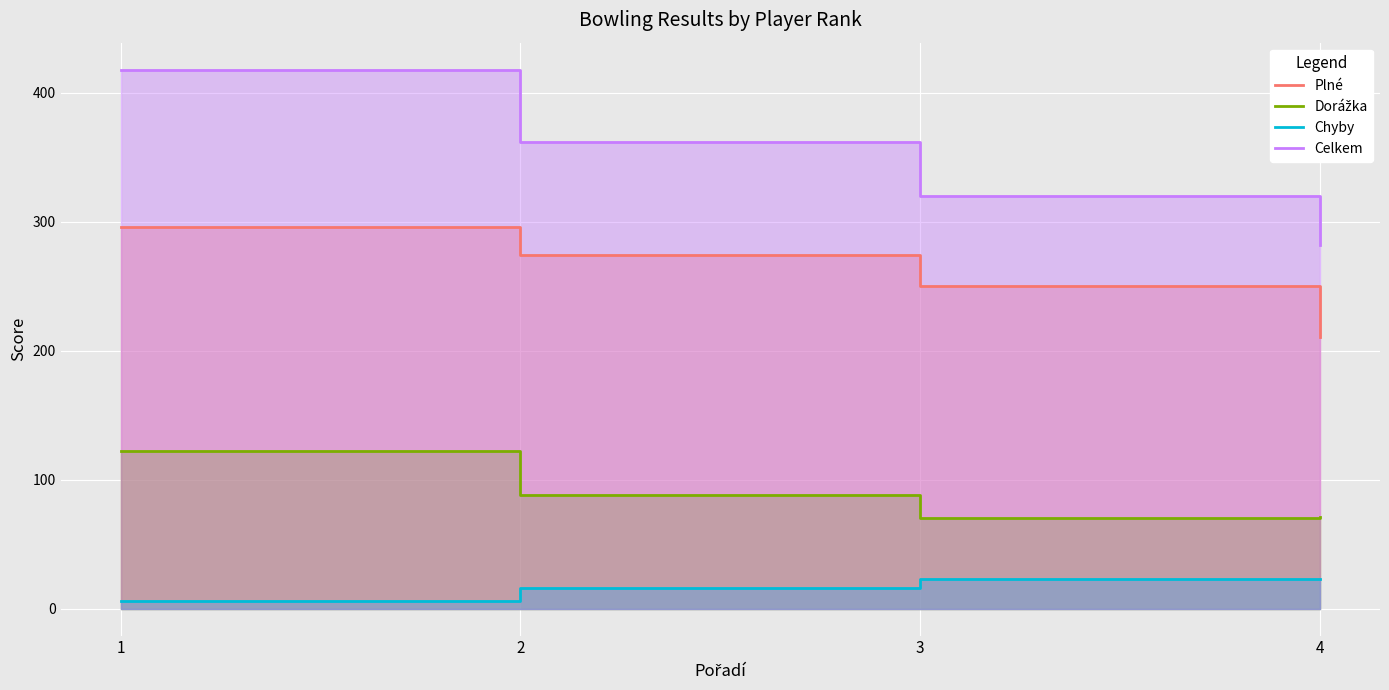

At how many categories does at least one series exceed 78?

4